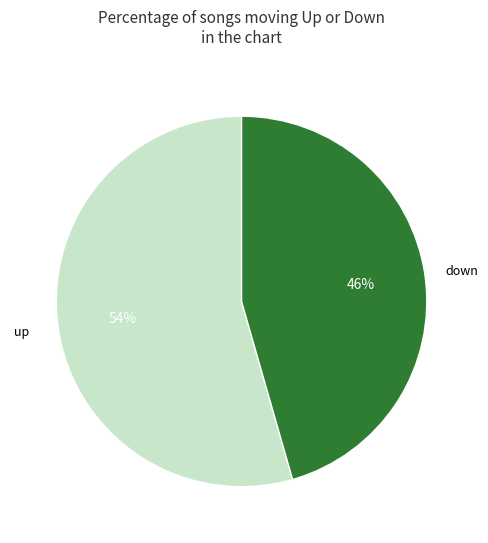

To the nearest percent, what is the combined percentage of up and down?

100%